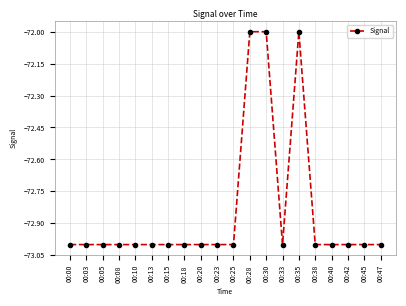

What is the value of the 10th point from the left?

-73